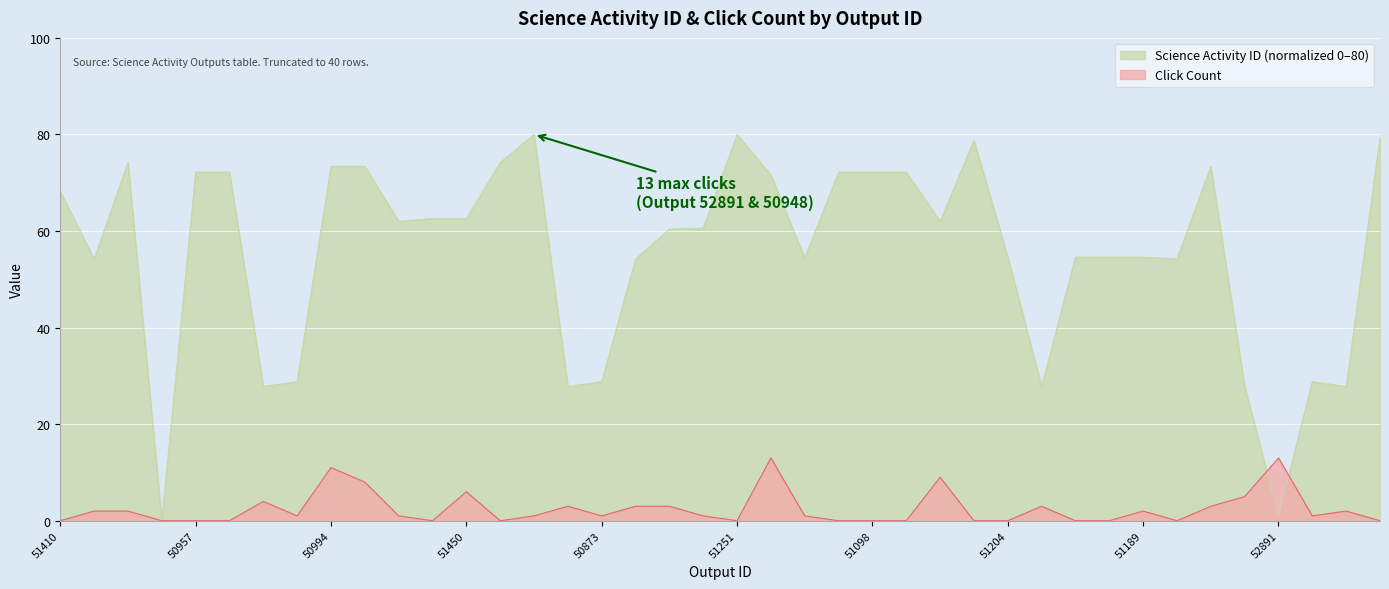

Reading right to left, transcribe all the data shown in this chart.

Science Activity ID: 79.4	27.8	28.8	1.0	27.8	73.4	54.2	54.6	54.6	54.6	27.8	54.6	78.8	62.0	72.2	72.2	72.2	54.4	71.6	80.0	60.6	60.4	54.2	28.8	27.8	80.0	74.2	62.6	62.6	62.0	73.4	73.4	28.8	27.8	72.2	72.2	0.0	74.2	54.2	68.2
Click Count: 0.0	2.0	1.0	13.0	5.0	3.0	0.0	2.0	0.0	0.0	3.0	0.0	0.0	9.0	0.0	0.0	0.0	1.0	13.0	0.0	1.0	3.0	3.0	1.0	3.0	1.0	0.0	6.0	0.0	1.0	8.0	11.0	1.0	4.0	0.0	0.0	0.0	2.0	2.0	0.0